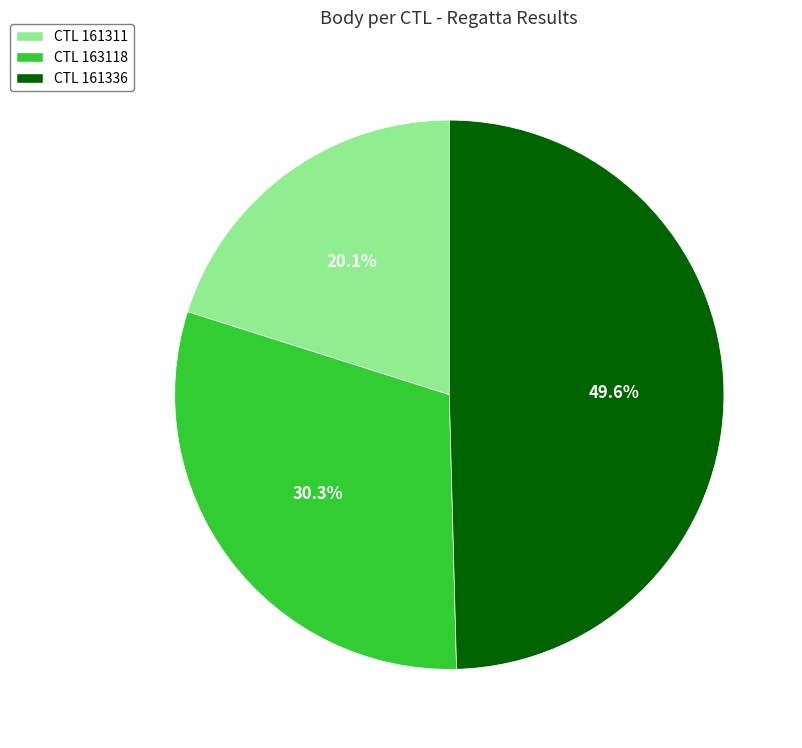

What is the total percentage of CTL 163118 and CTL 161336?

79.9%